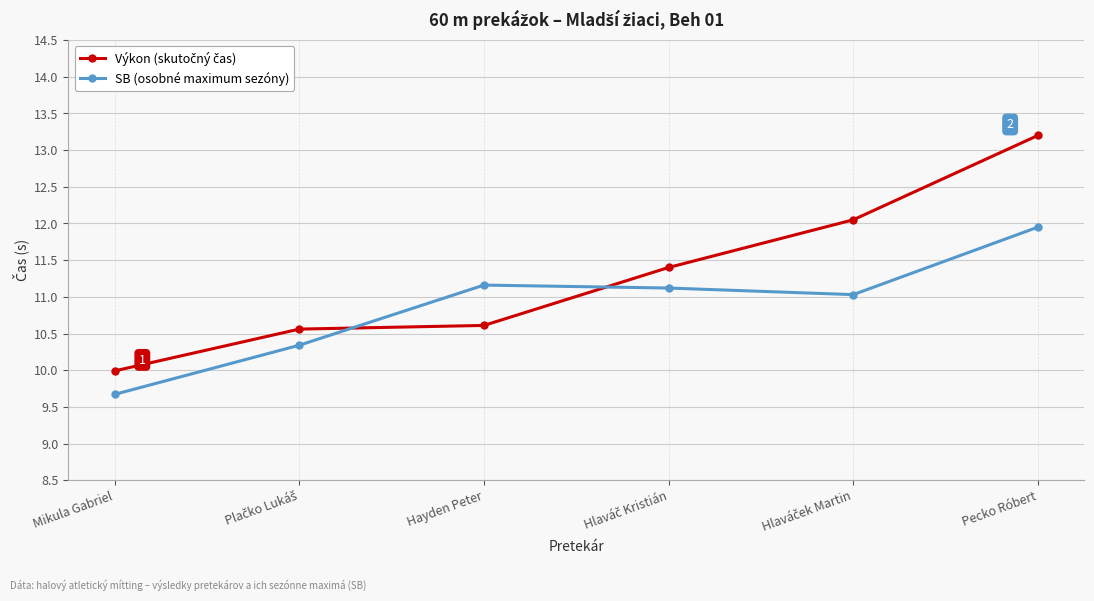

What is the difference between the maximum and second lowest values in the SB (osobné maximum sezóny) series?

1.6